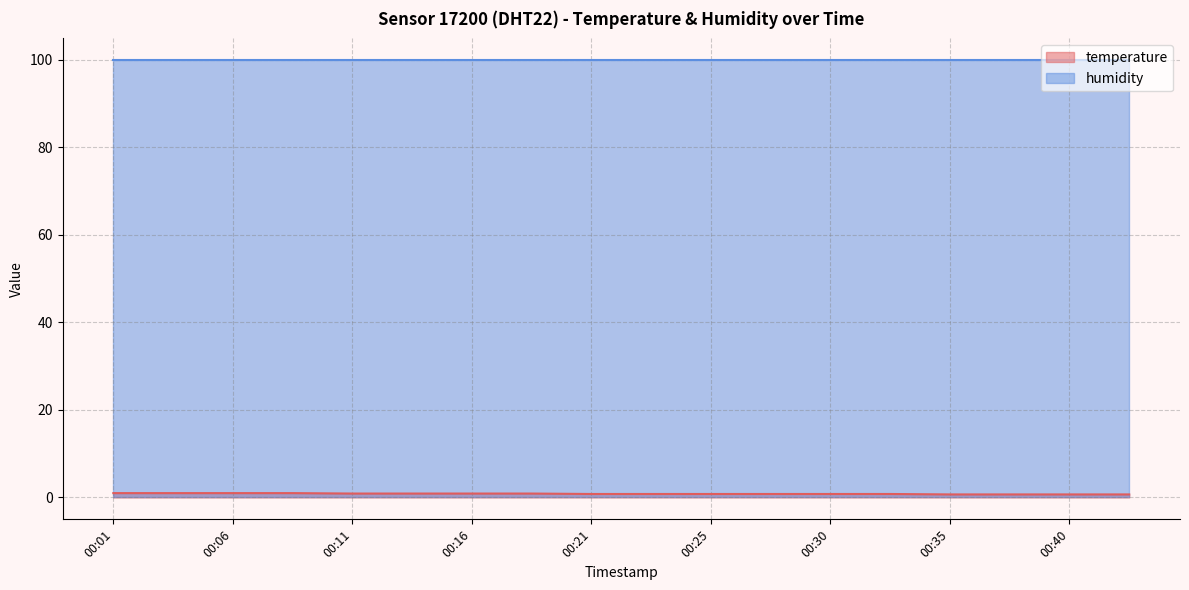

True or false: the data has more than 0 interior local peaks.

False